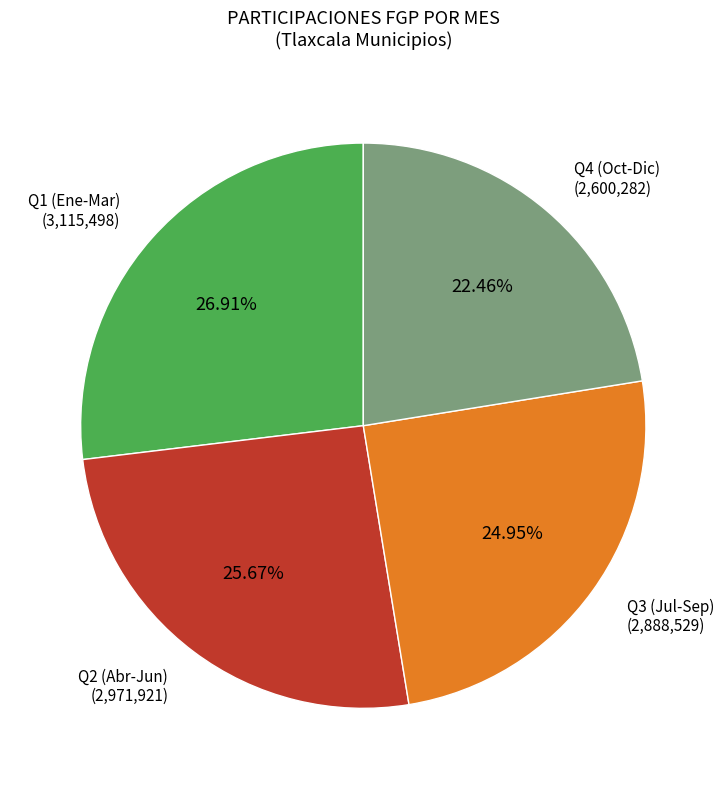

To the nearest percent, what is the average slice percentage?

25%